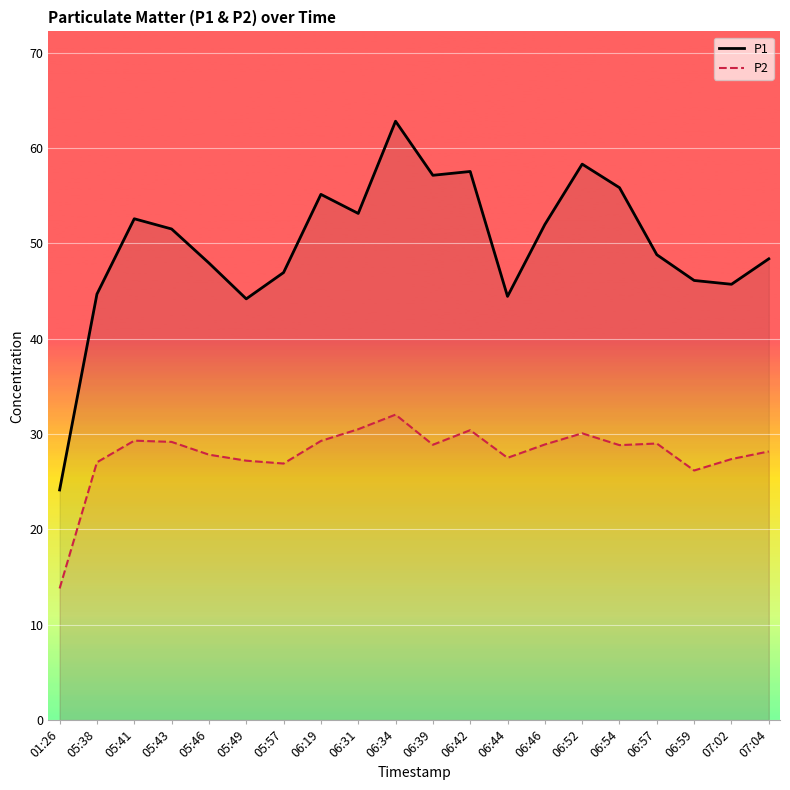

What is the difference between the highest and lowest values at 07:02?

18.3